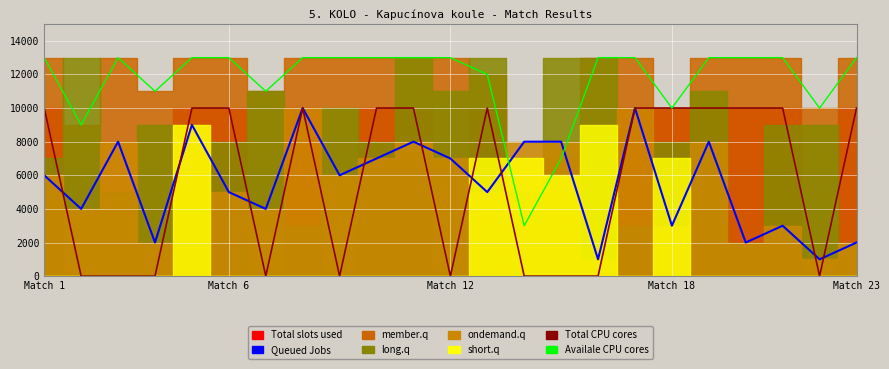

What is the sum of the Total CPU cores values at 17 and 10?

20000